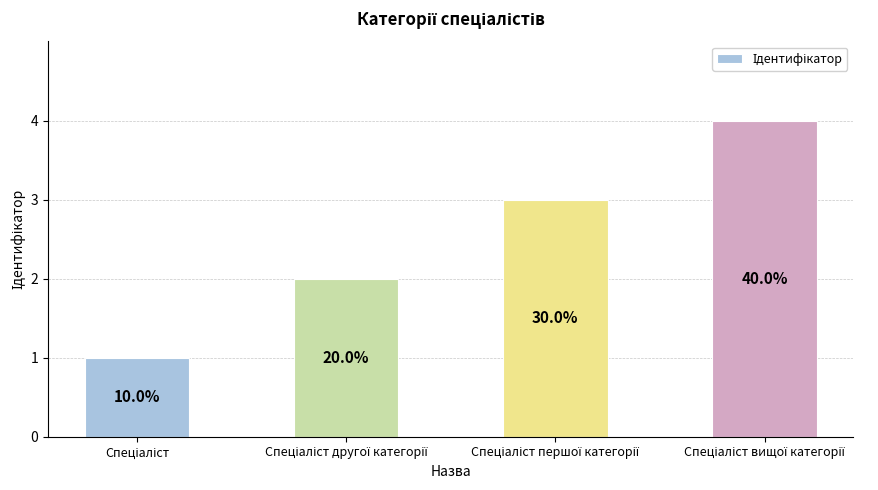

What is the change in value from Спеціаліст другої категорії to Спеціаліст першої категорії?

+1